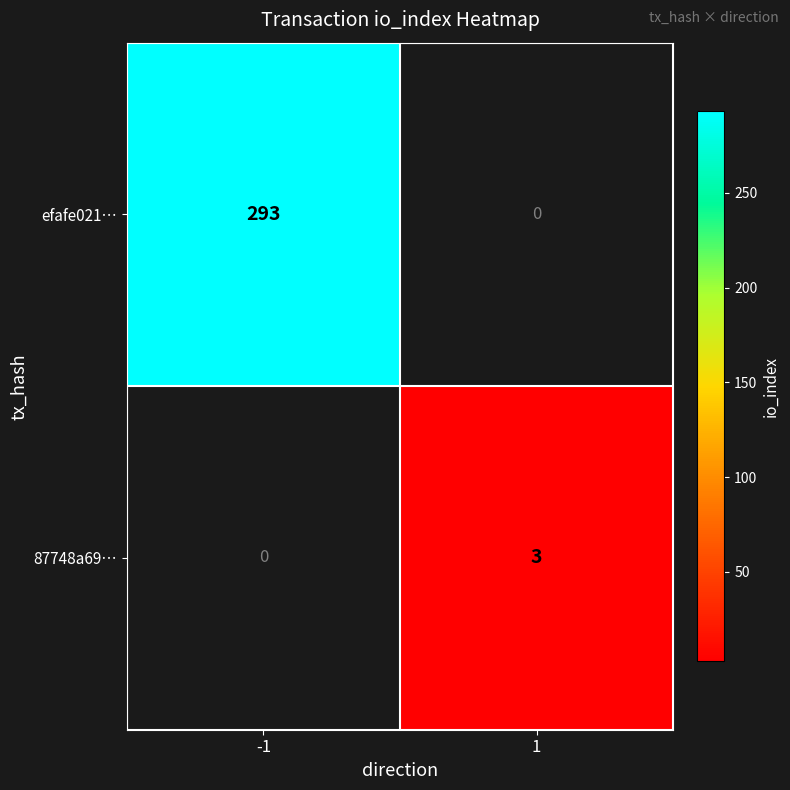

What is the greatest value displayed?

293.0